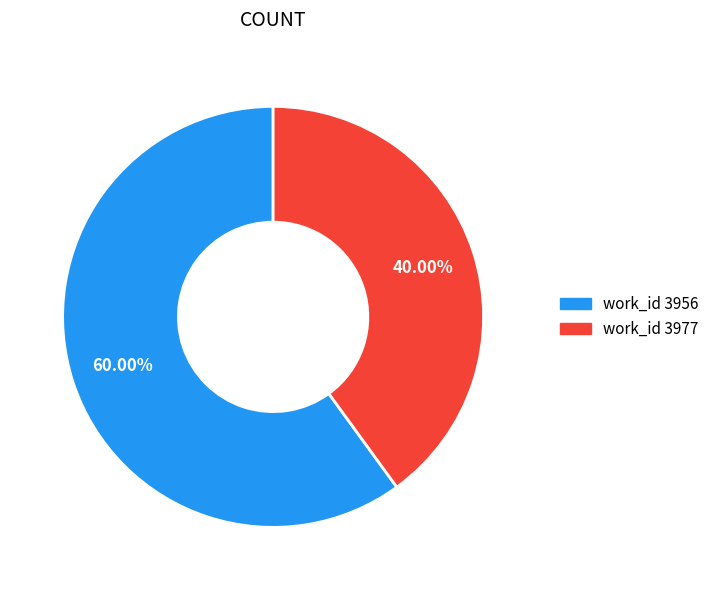

Count the number of slices in the pie.

2